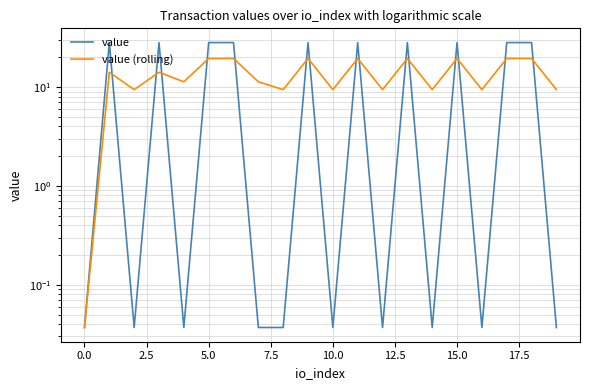

The value of value at 17 is 28.1. True or false?

True